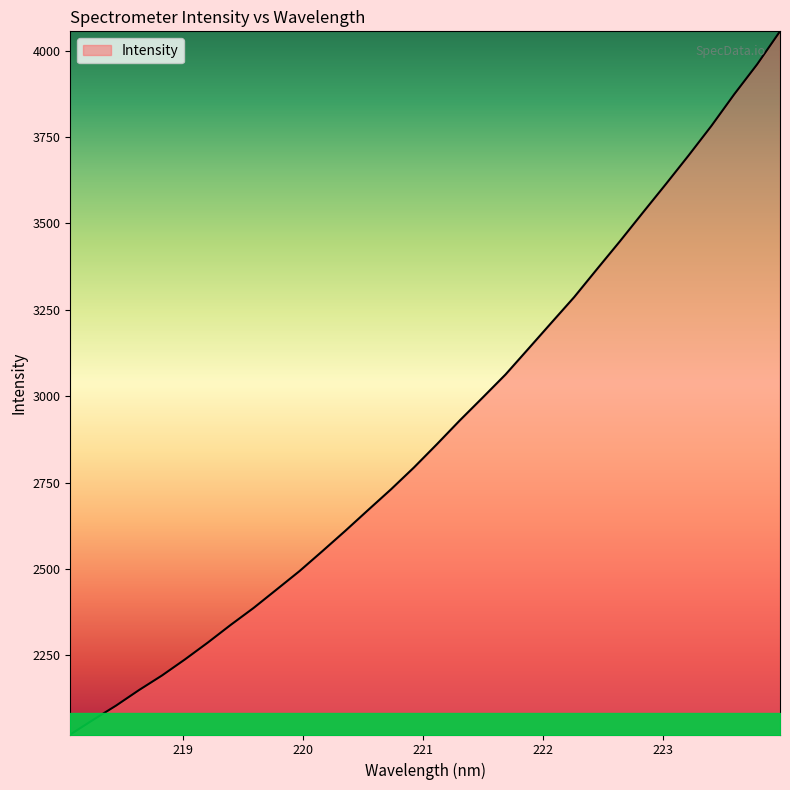

What is the difference between the maximum and minimum values?

2034.3